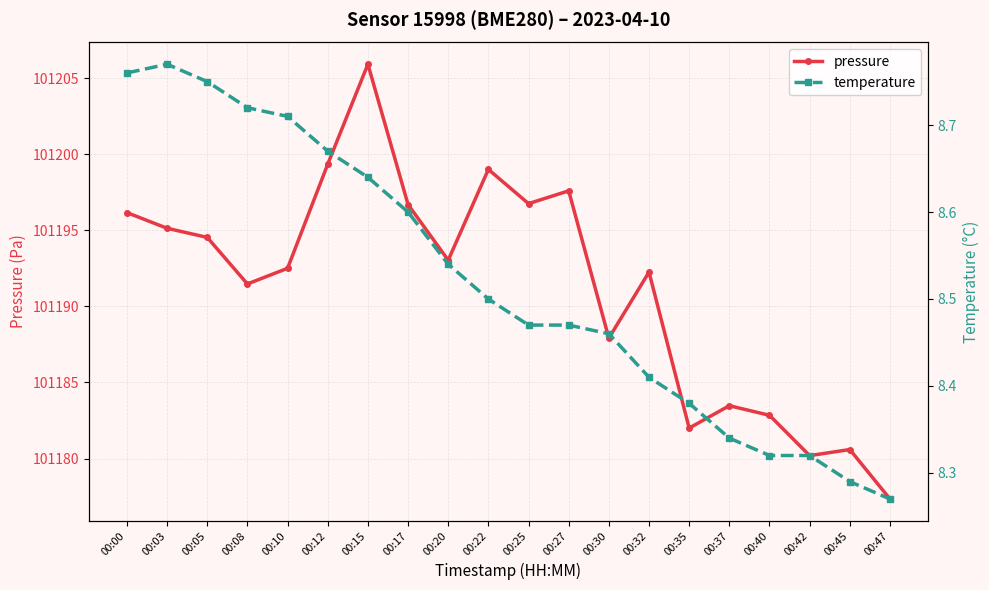

Reading left to right, list all the values displayed in this chart.

pressure: 101196.2	101195.1	101194.5	101191.5	101192.5	101199.3	101205.9	101196.7	101193.0	101199.0	101196.8	101197.6	101187.9	101192.2	101182.0	101183.5	101182.8	101180.2	101180.6	101177.3
temperature: 8.8	8.8	8.8	8.7	8.7	8.7	8.6	8.6	8.5	8.5	8.5	8.5	8.5	8.4	8.4	8.3	8.3	8.3	8.3	8.3